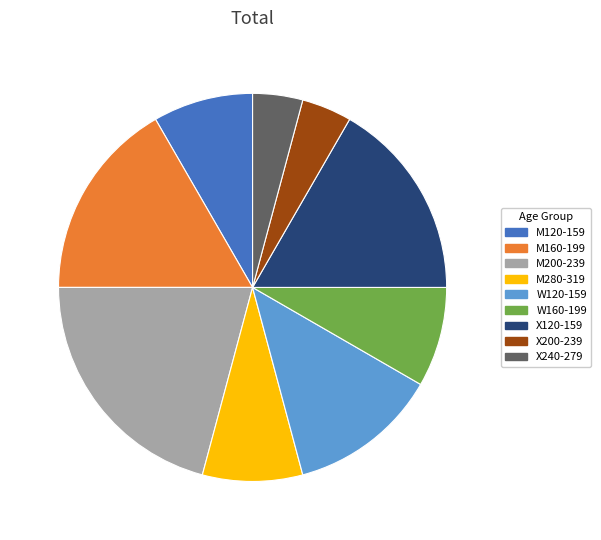

Combined, do W120-159 and M200-239 account for over 50%?

No